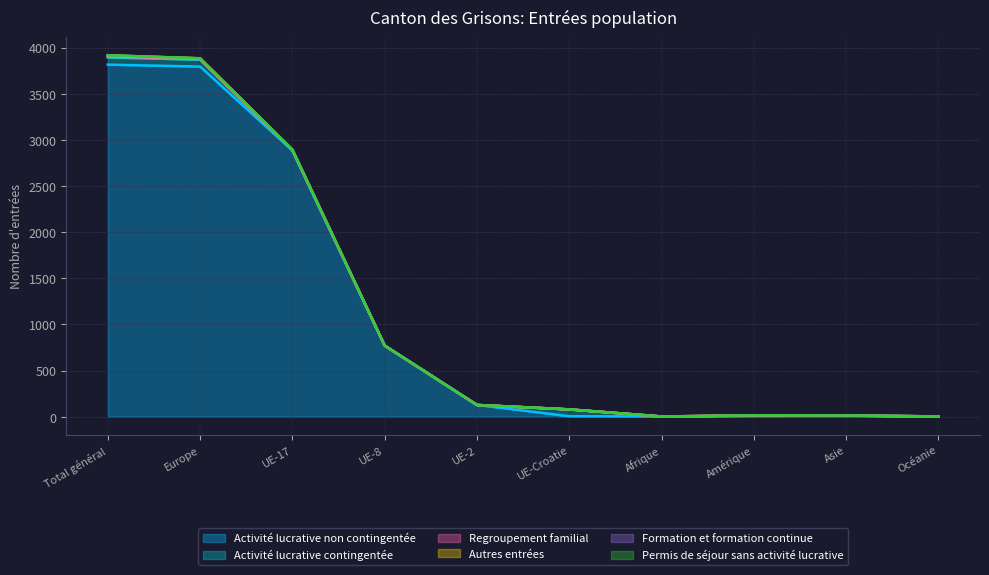

What is the highest value of the Activité lucrative non contingentée series?

3816